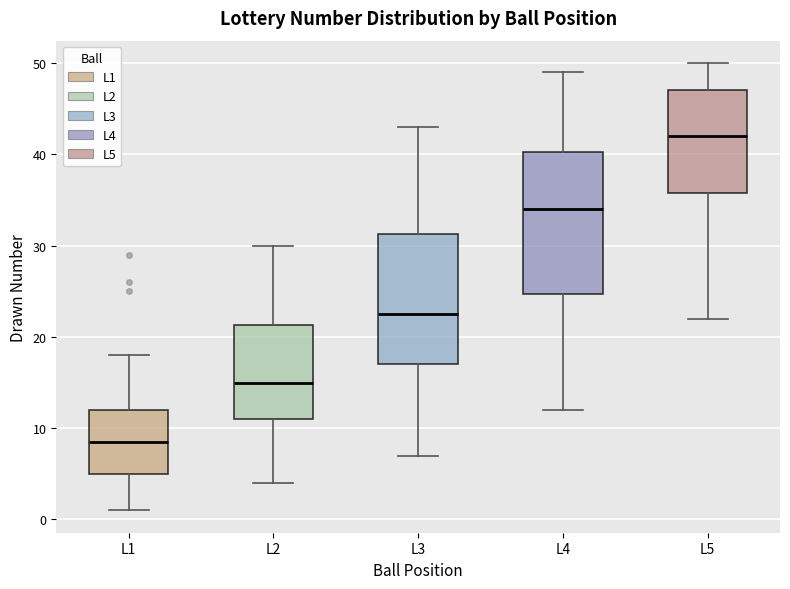

Reading left to right, read every box against the y-axis: the position of its median line, the range the box covers, and the ends of its whiskers. The values are not printed on the chart, so give them approximately, as read against the axis.

L1: median 9, box 5 to 12, whiskers 1 to 18
L2: median 15, box 11 to 21, whiskers 4 to 30
L3: median 23, box 17 to 31, whiskers 7 to 43
L4: median 34, box 25 to 40, whiskers 12 to 49
L5: median 42, box 36 to 47, whiskers 22 to 50